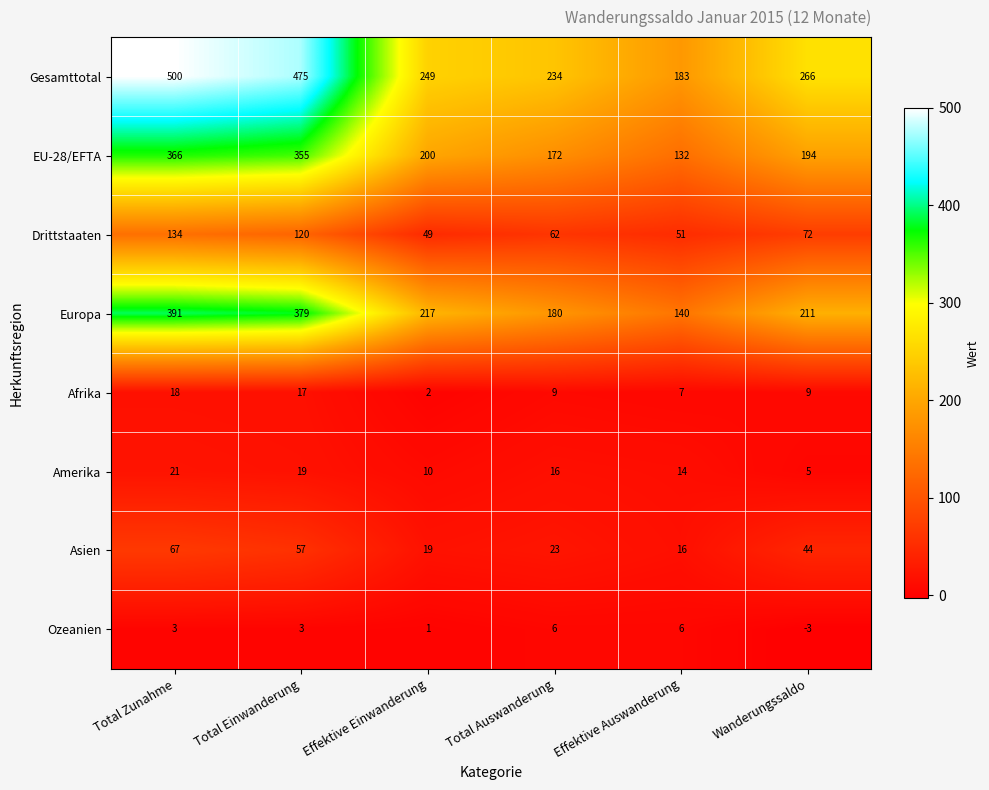

What is the spread (max minus min) of values at Total Einwanderung?

472